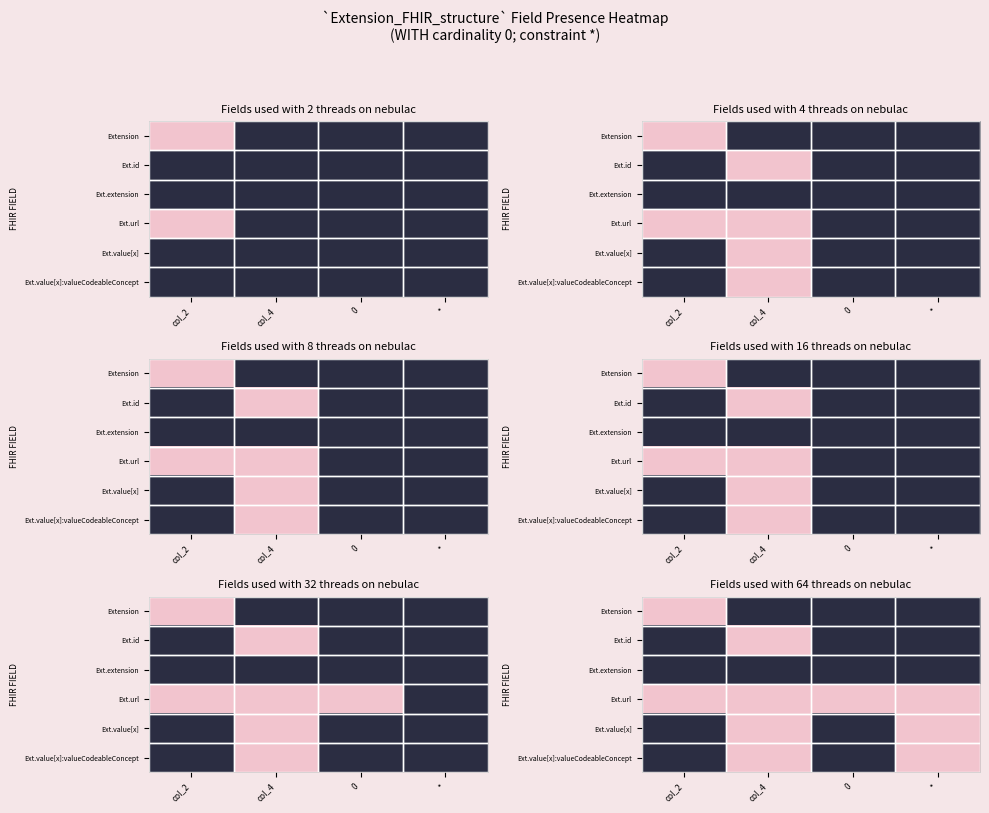

Which label corresponds to the smallest value in the chart?

col_4